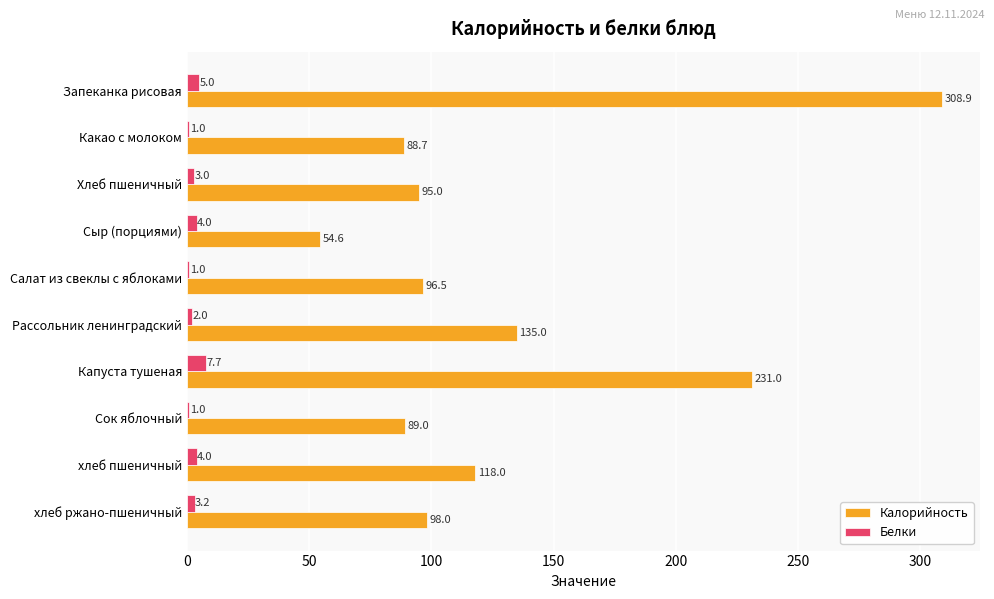

Which series has the largest total across all categories?

Калорийность